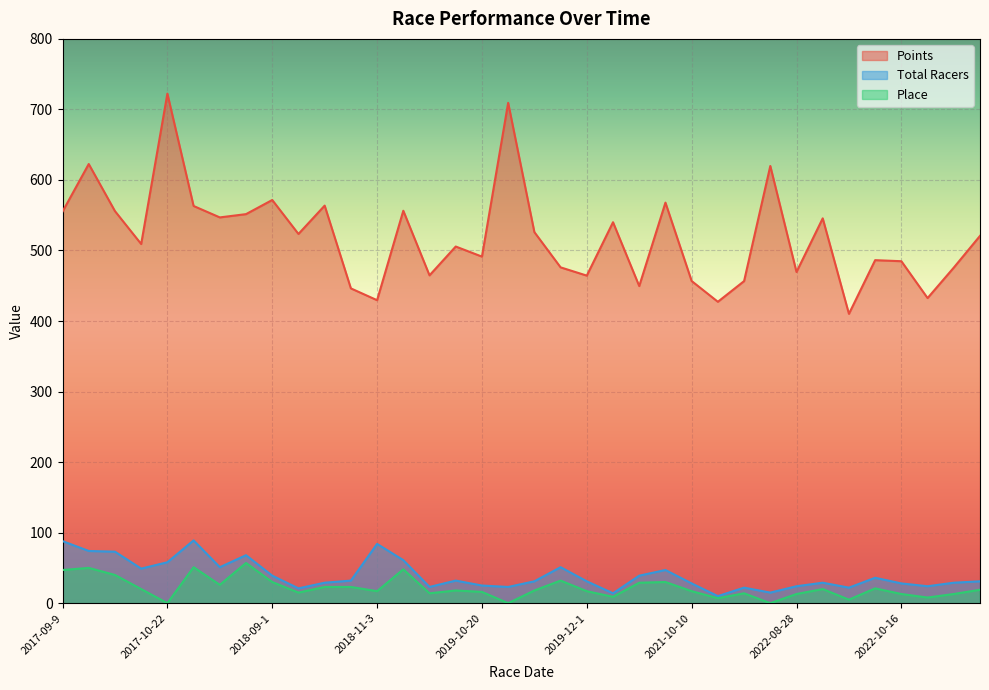

Which category has the highest value across all series?

2017-10-22